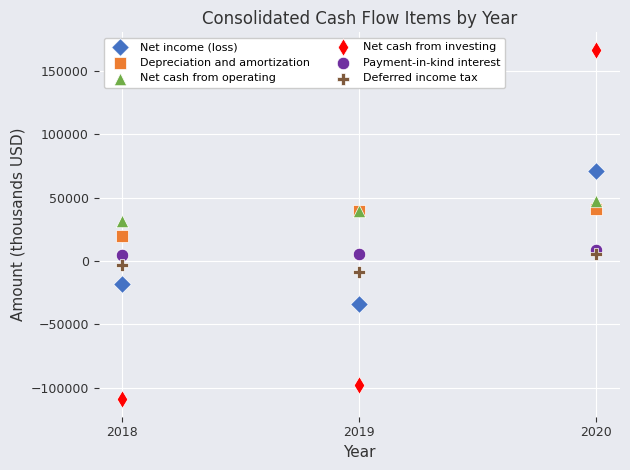

Which series has the largest Y range (max minus min)?

Net cash from investing